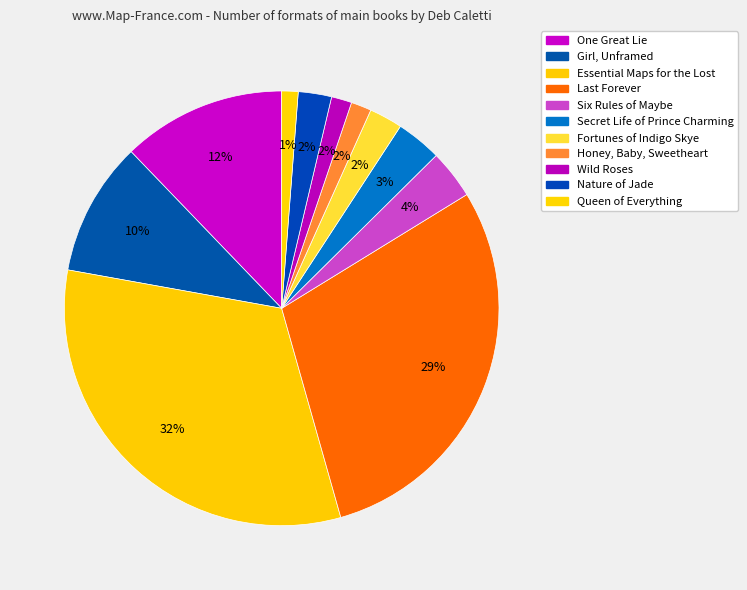

True or false: Girl, Unframed accounts for 10% of the total.

True